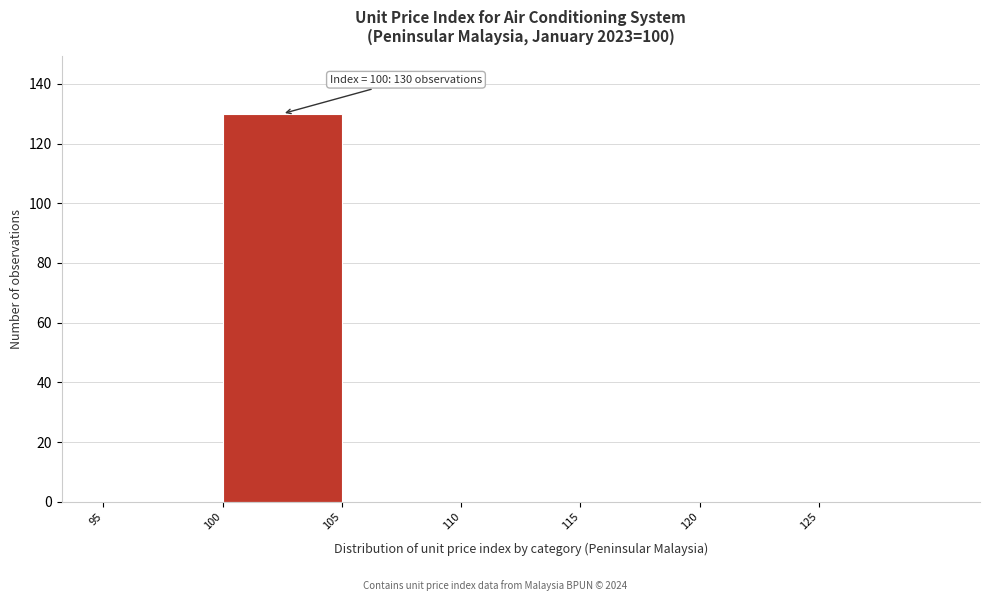

Which range on the x-axis has the tallest bar?

100 to 105